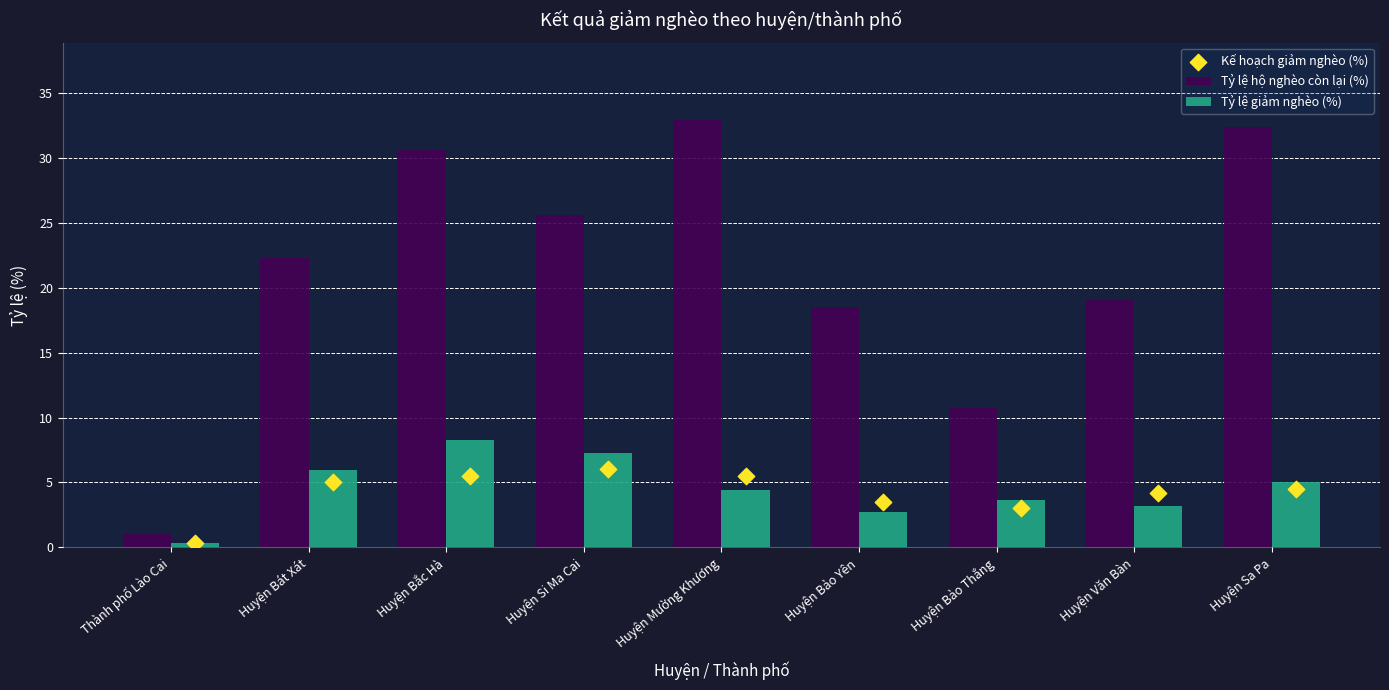

What is the total value across all series at Huyện Mường Khương?

42.9